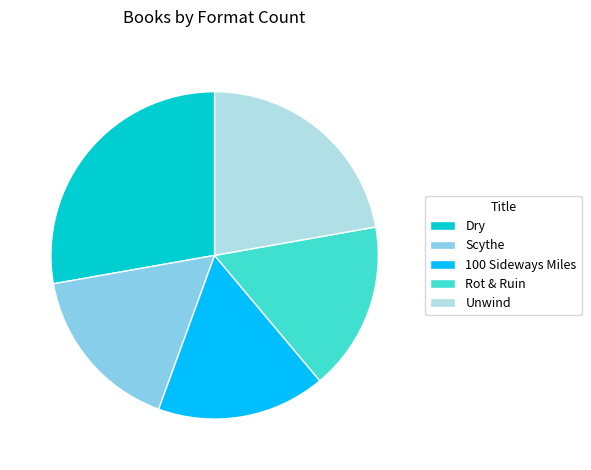

What is the largest slice in the pie chart?

Dry